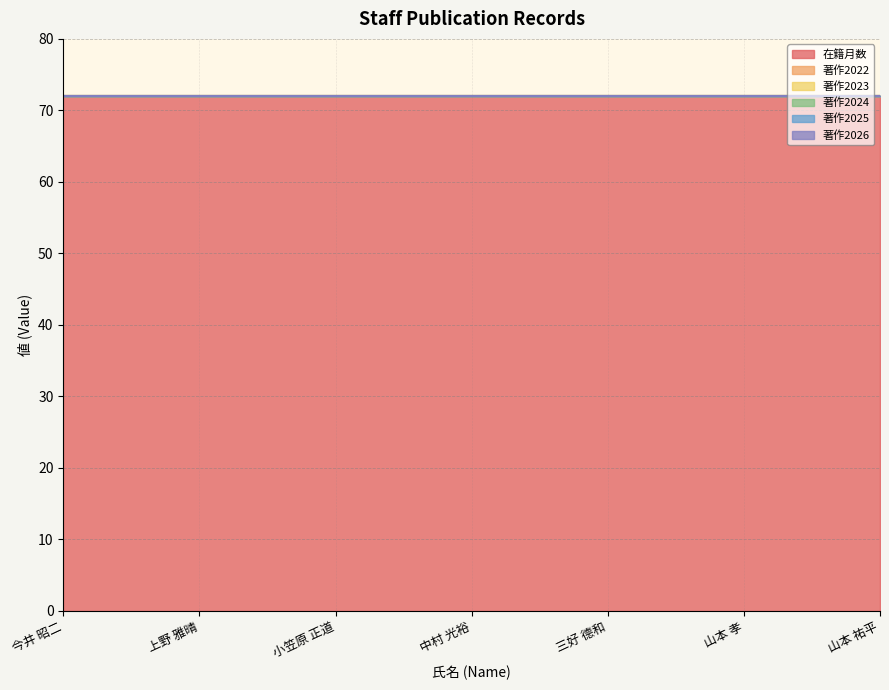

The value of 著作2023 at 今井 昭二 is 0. True or false?

True